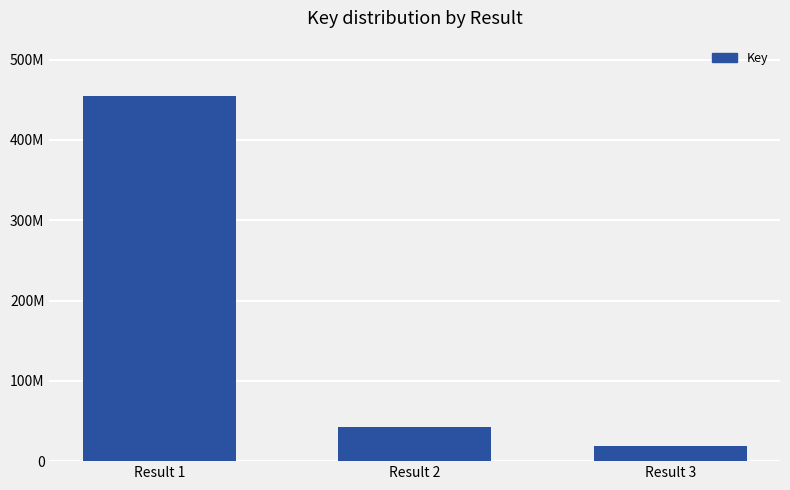

The chart shows a value of 18342416 at Result 3. True or false?

True